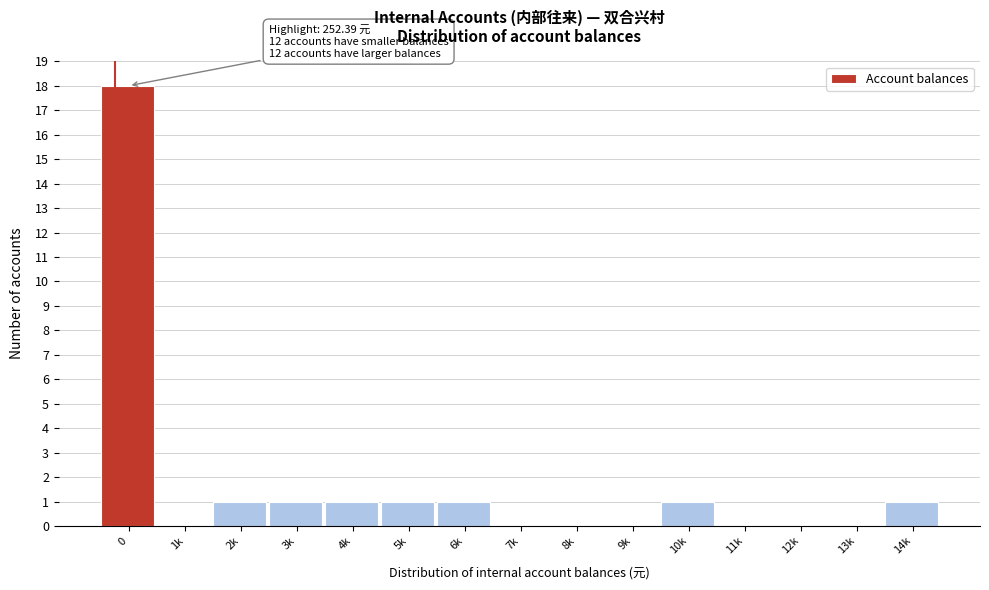

Reading left to right, transcribe all the data shown in this chart.

0=18	1k=0	2k=1	3k=1	4k=1	5k=1	6k=1	7k=0	8k=0	9k=0	10k=1	11k=0	12k=0	13k=0	14k=1